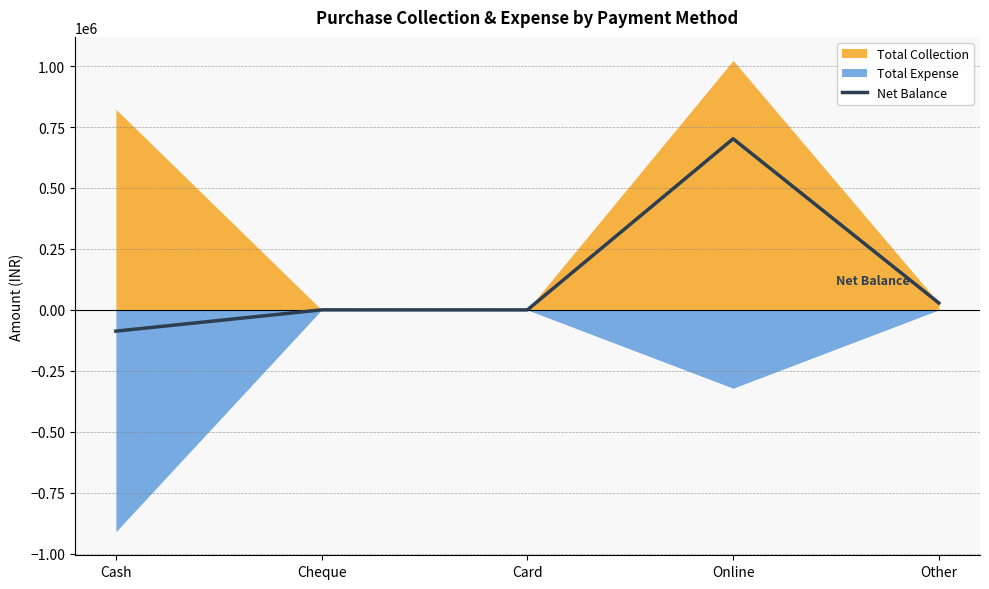

Is it true that Net Balance equals 701781.0 at Online?

True